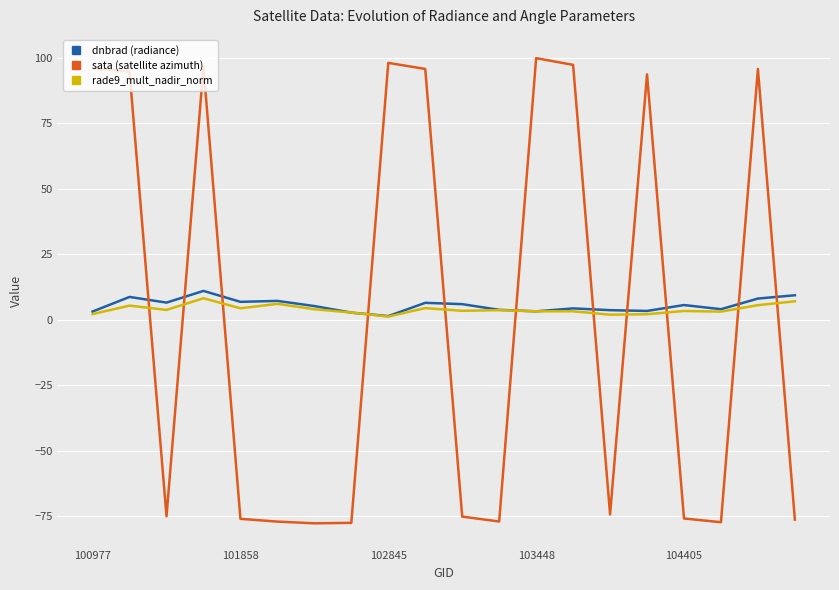

What is the minimum value for sata (satellite azimuth)?

-77.8